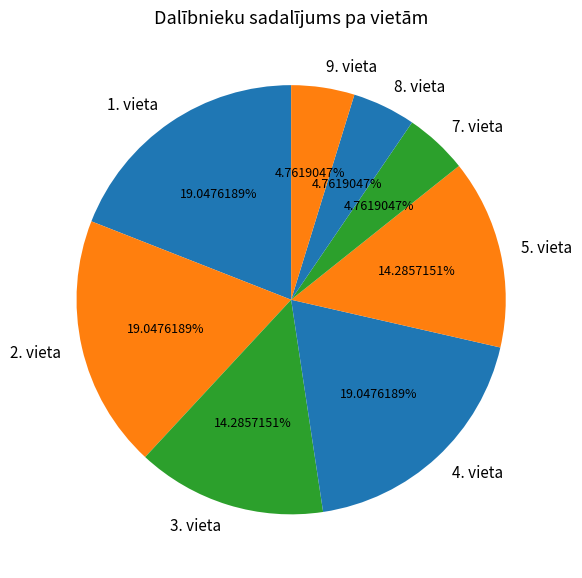

Is the sum of 1. vieta and 5. vieta greater than half?

No